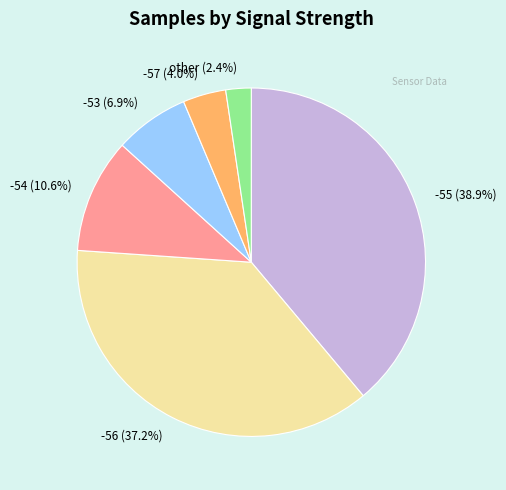

To the nearest percent, what percentage of the pie is -55?

39%